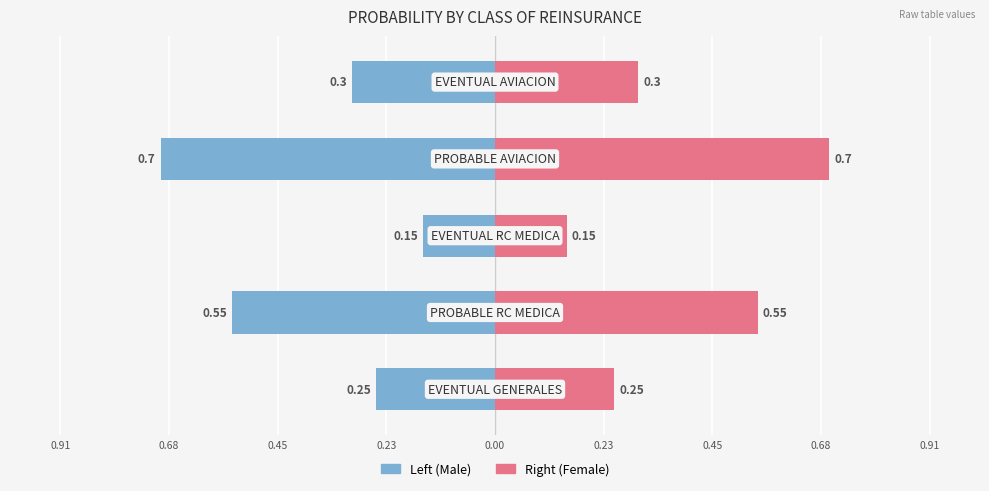

True or false: Left (Male) has a value of -0.3 at 0.91.

False